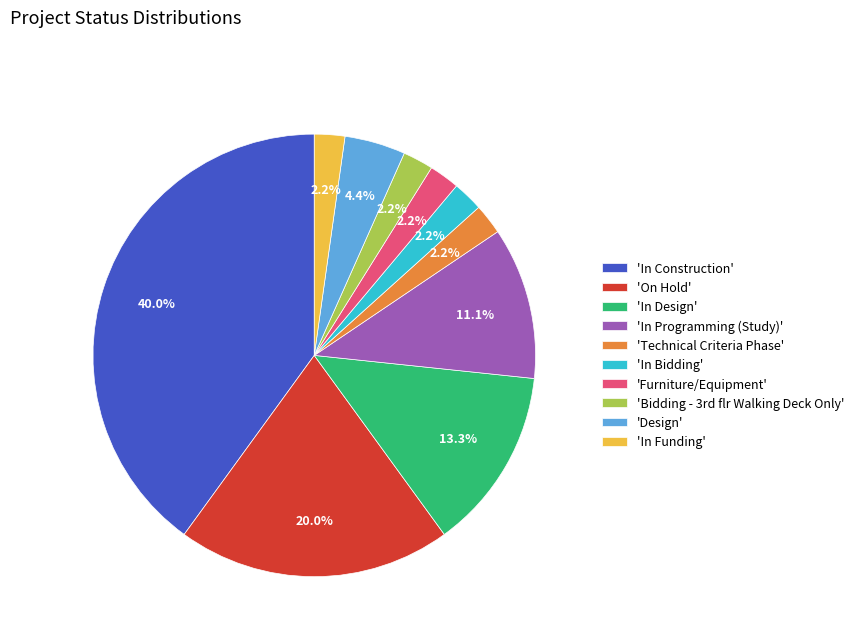

Which slice is the largest?

'In Construction'